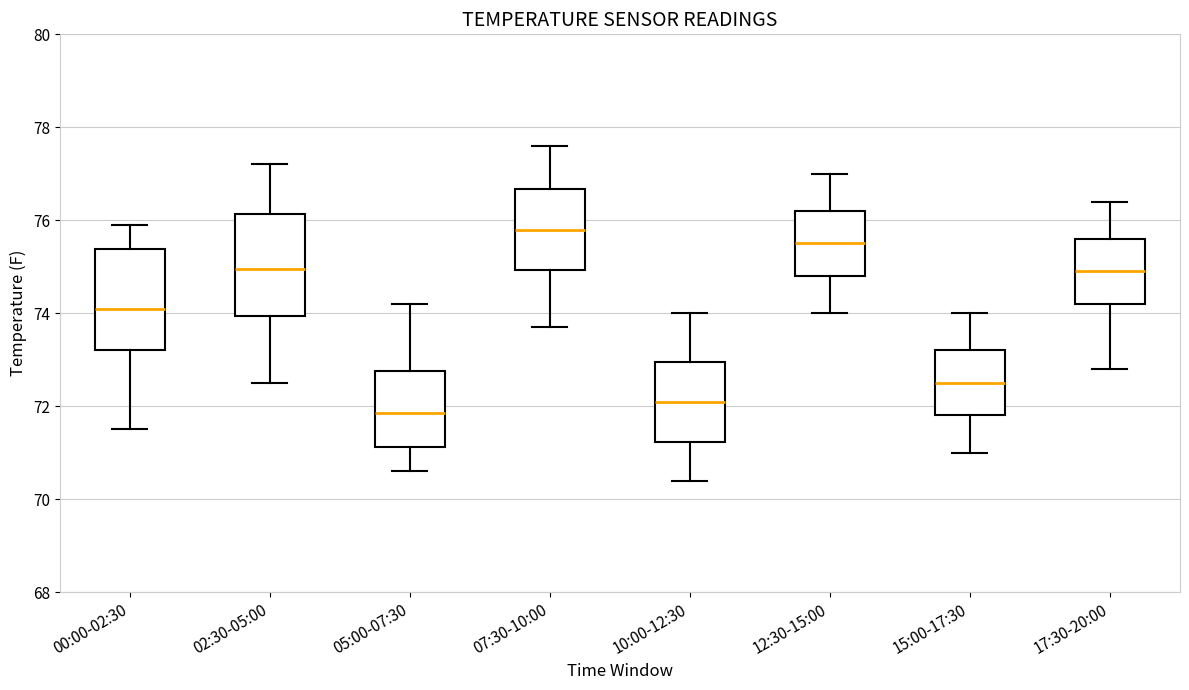

Reading left to right, read every box against the y-axis: the position of its median line, the range the box covers, and the ends of its whiskers. The values are not printed on the chart, so give them approximately, as read against the axis.

00:00-02:30: median 74.2, box 73.2 to 75.4, whiskers 71.6 to 76.0
02:30-05:00: median 75.0, box 74.0 to 76.2, whiskers 72.6 to 77.2
05:00-07:30: median 71.8, box 71.2 to 72.8, whiskers 70.6 to 74.2
07:30-10:00: median 75.8, box 75.0 to 76.6, whiskers 73.8 to 77.6
10:00-12:30: median 72.2, box 71.2 to 73.0, whiskers 70.4 to 74.0
12:30-15:00: median 75.6, box 74.8 to 76.2, whiskers 74.0 to 77.0
15:00-17:30: median 72.6, box 71.8 to 73.2, whiskers 71.0 to 74.0
17:30-20:00: median 75.0, box 74.2 to 75.6, whiskers 72.8 to 76.4